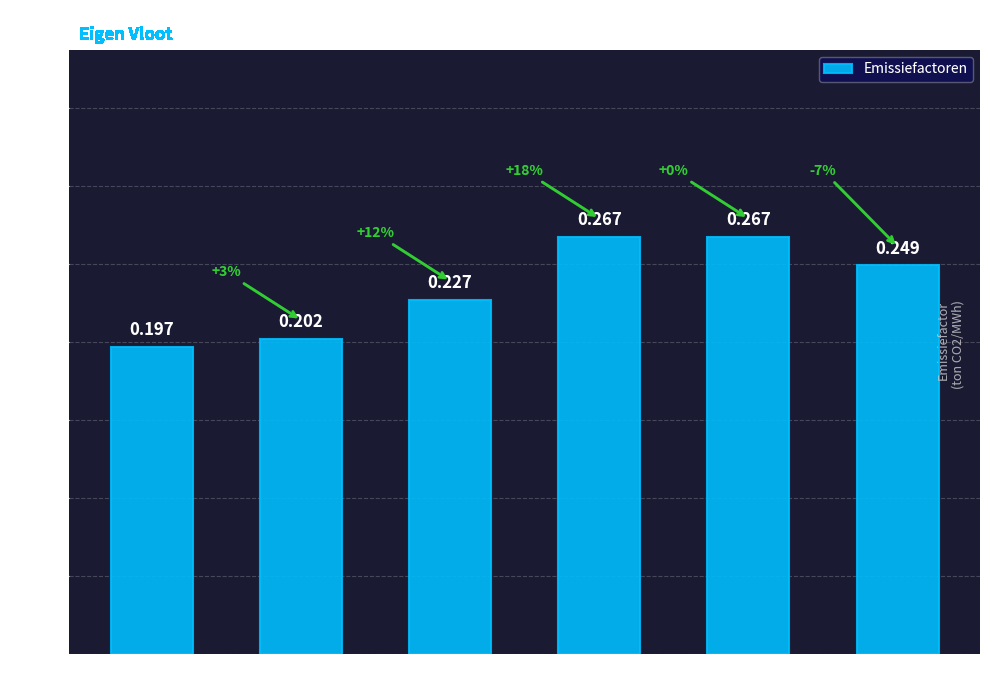

Where is the data nearest to the value 0?

Elektriciteit